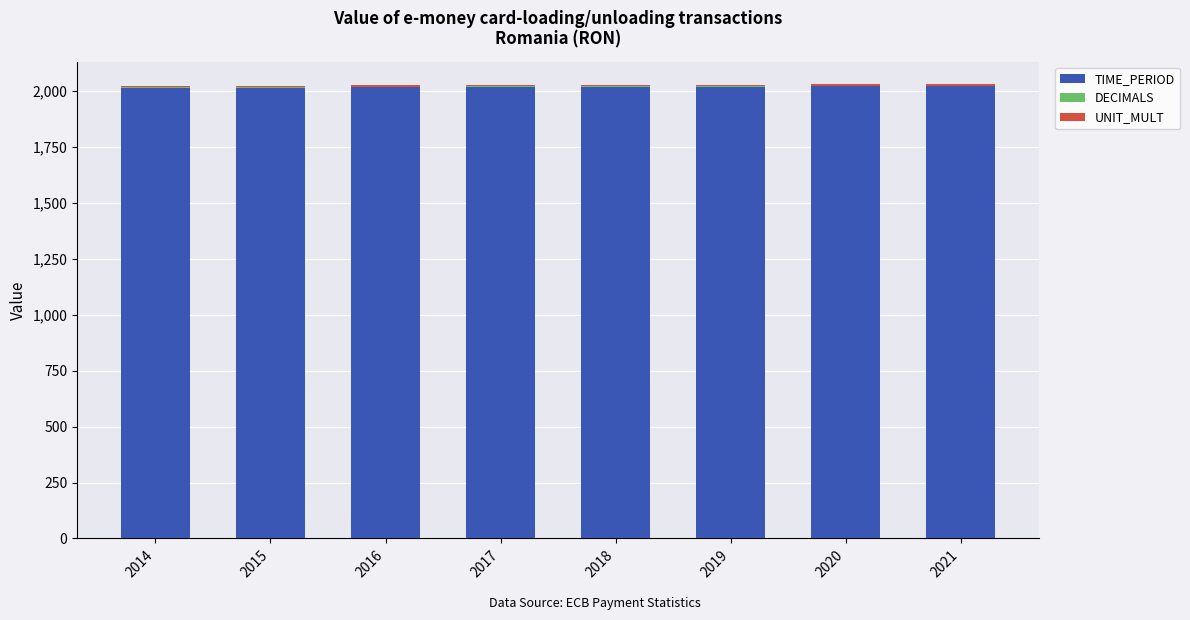

True or false: TIME_PERIOD has a value of 2017 at 2017.

True